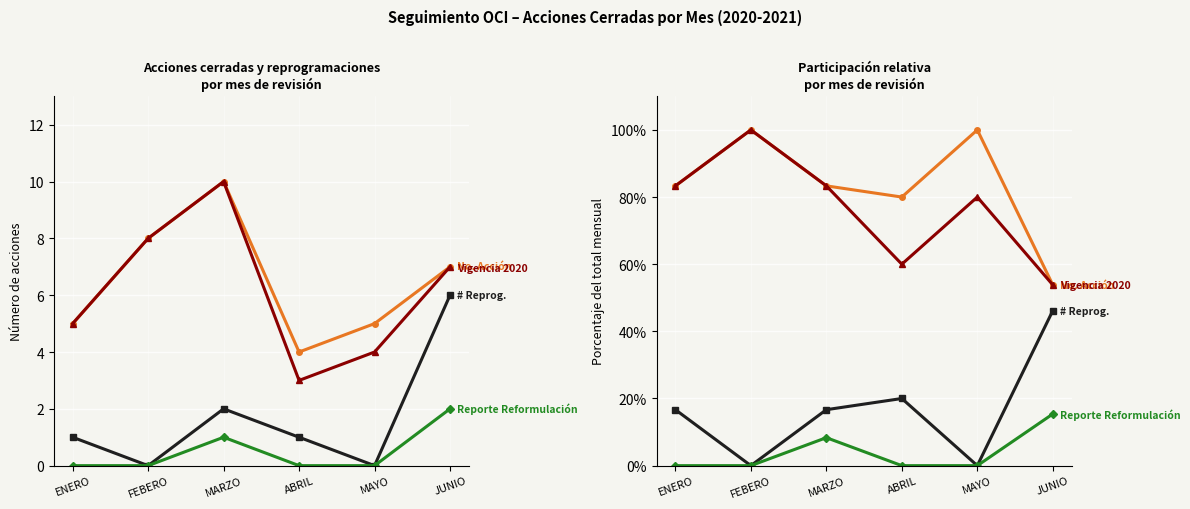

Reading left to right, what are all the values shown in this chart?

No. Acción: 5	8	10	4	5	7
# Reprog.: 1	0	2	1	0	6
VIGENCIA_2020: 5	8	10	3	4	7
REPORTE_REFORMULACION: 0	0	1	0	0	2